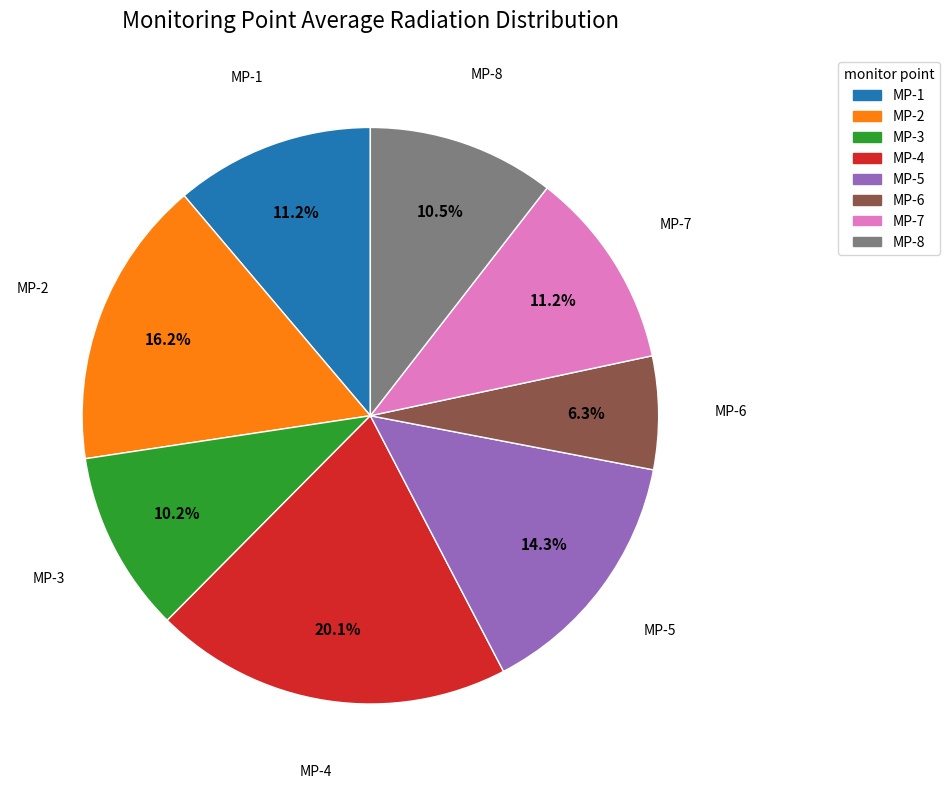

Is it true that MP-5 is 1% of the pie?

False